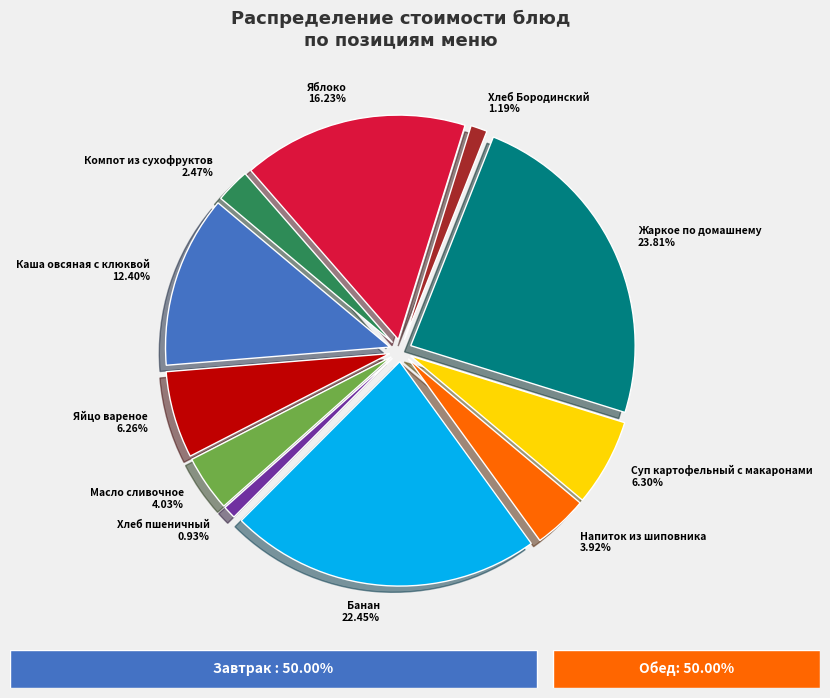

How many segments does this pie chart have?

11